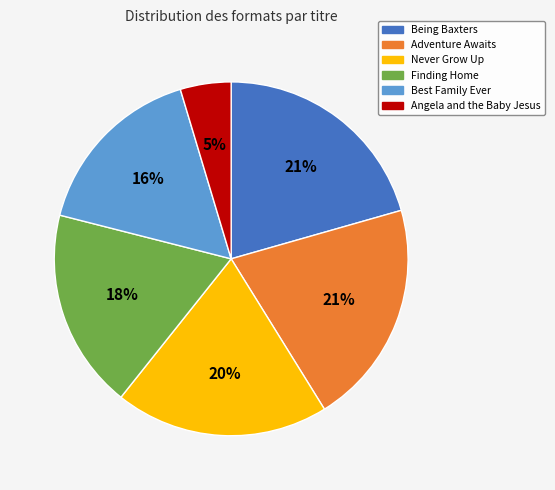

Is the sum of Finding Home and Being Baxters greater than half?

No